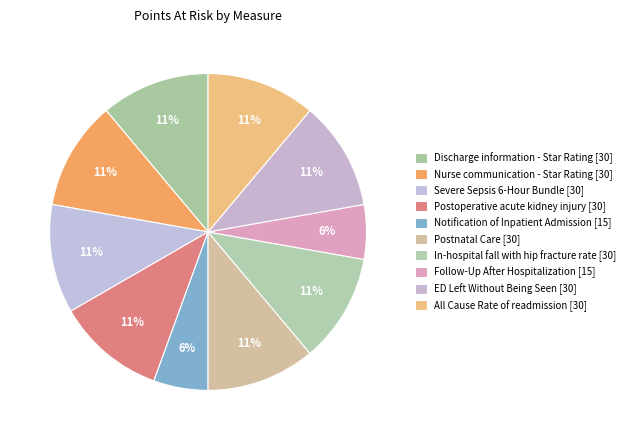

What percentage is the Notification of Inpatient Admission slice, to the nearest percent?

6%